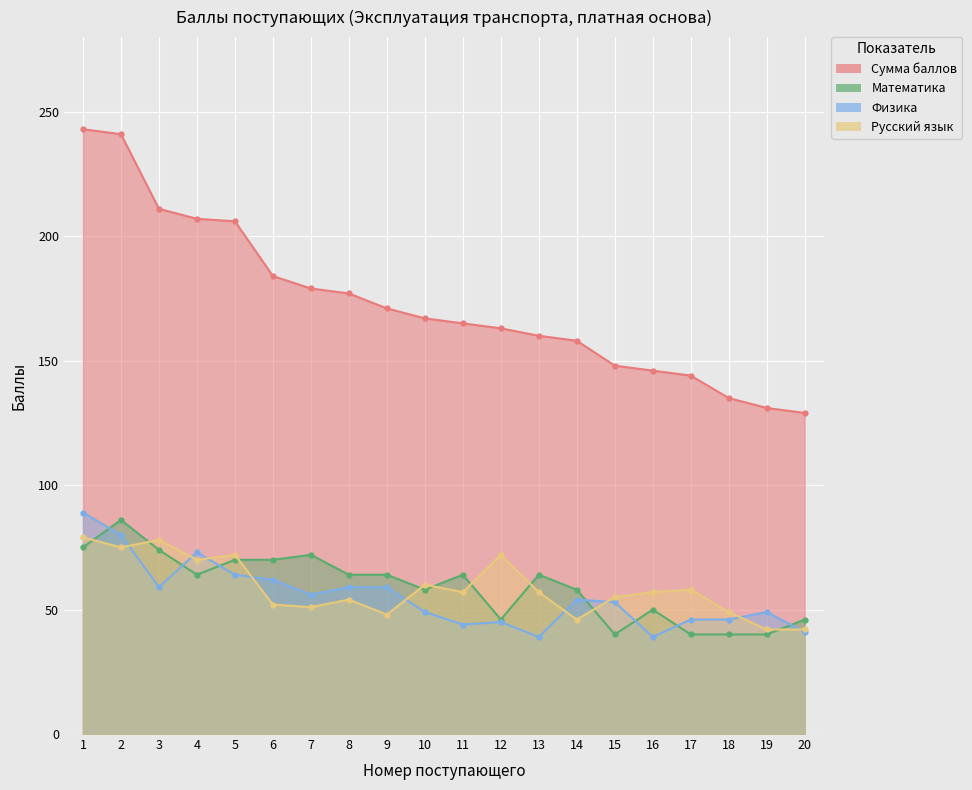

What are all the series names shown in the legend?

Сумма баллов, Математика, Физика, Русский язык